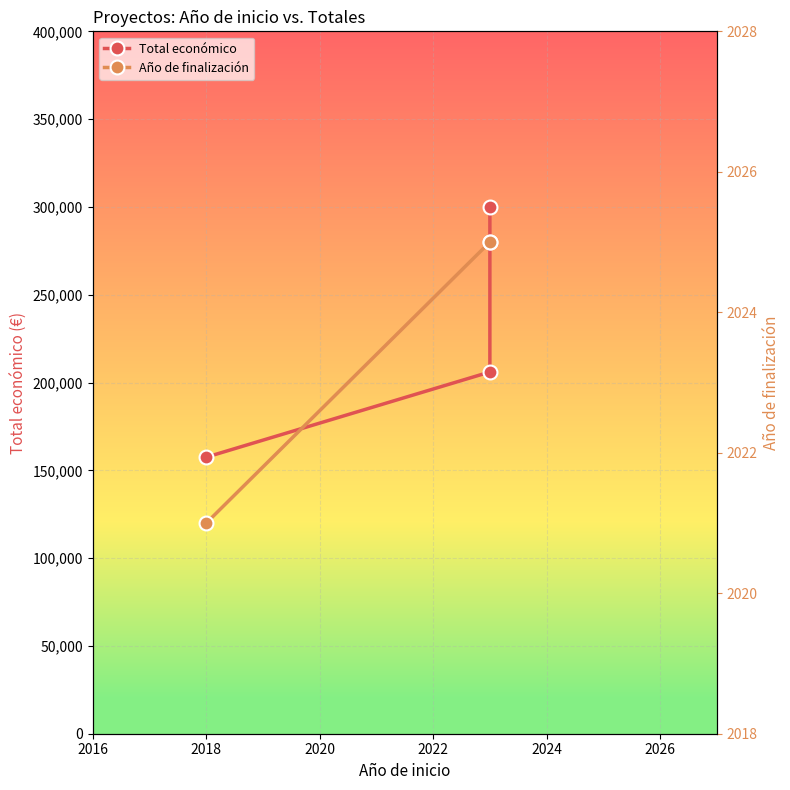

What is the value of the Total económico point at the 3rd from the left?

300000